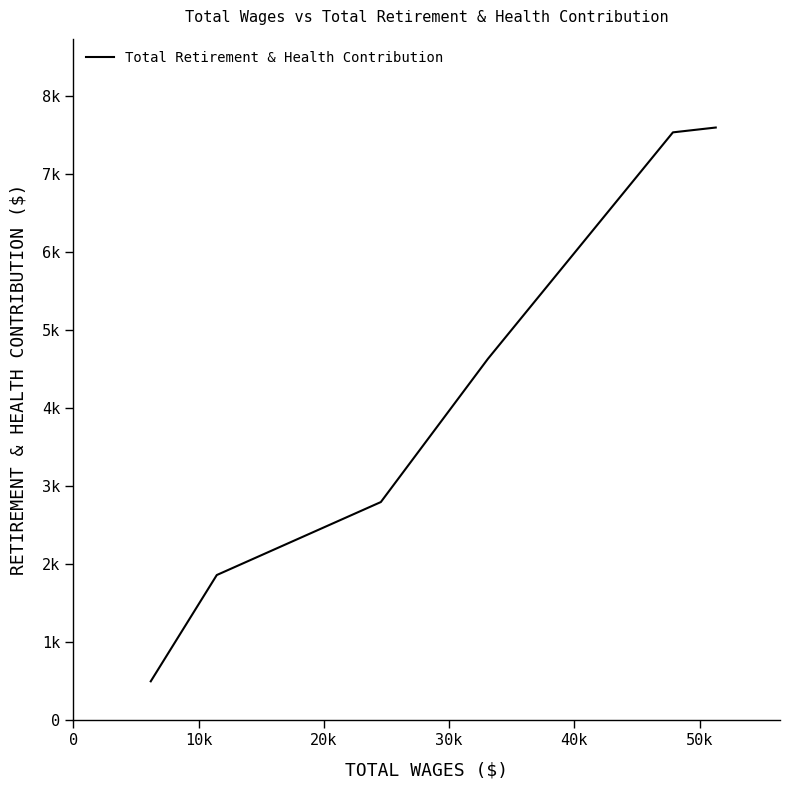

At which label is the value closest to 4046?

30k